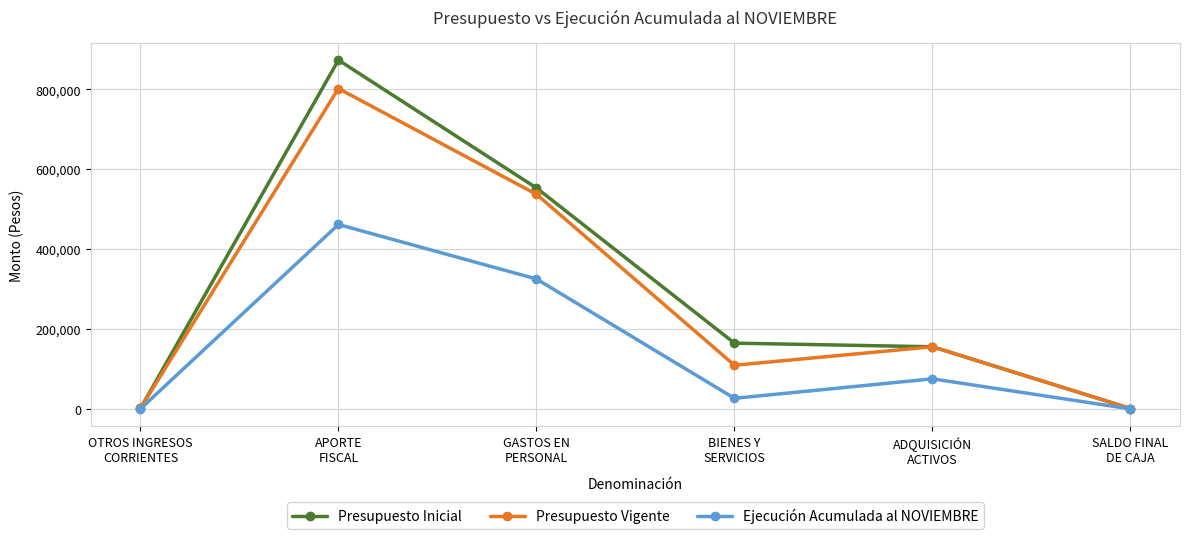

What is the value of the Presupuesto Inicial point at the 2nd from the left?

873045